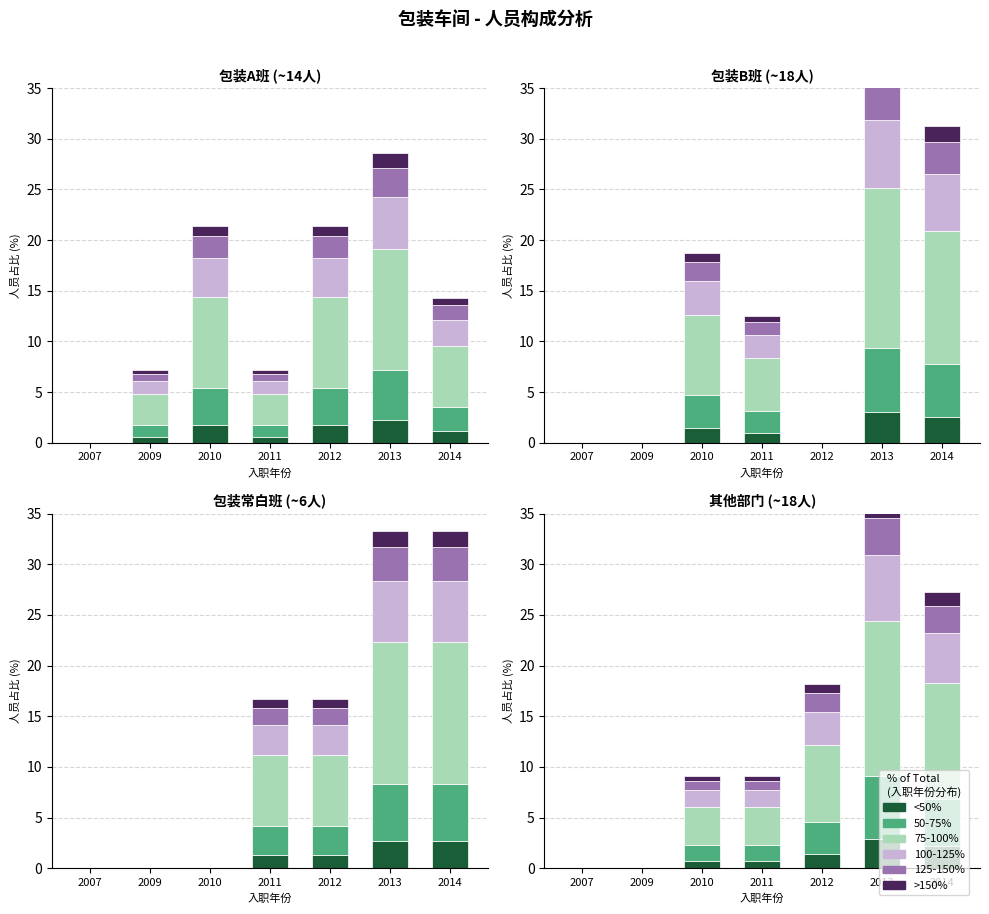

What is the difference between the maximum and minimum values in the 125-150% series?

3.6